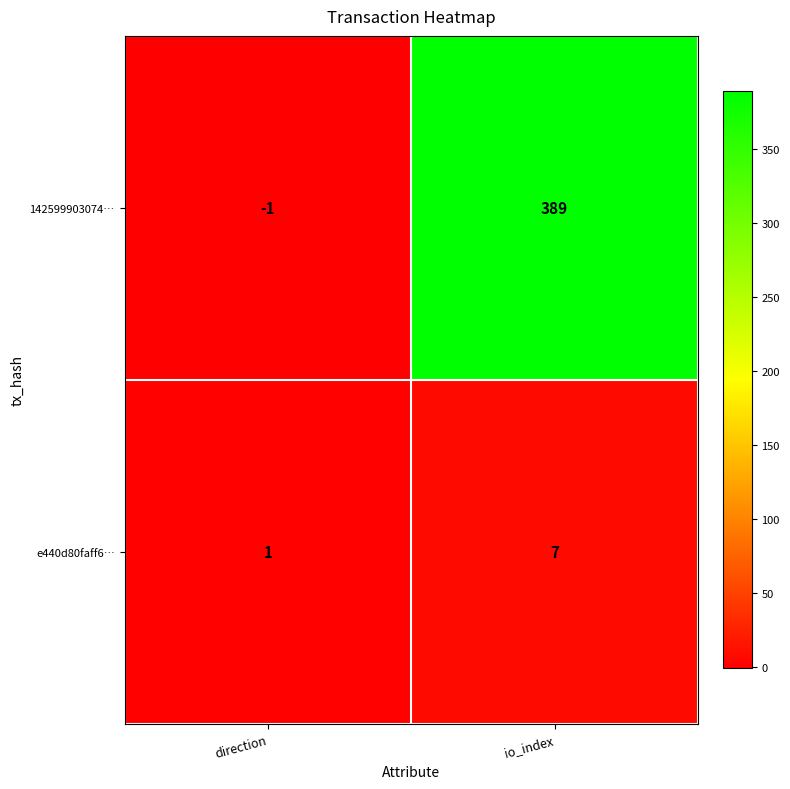

The value of e440d80faff6… at io_index is 3. True or false?

False